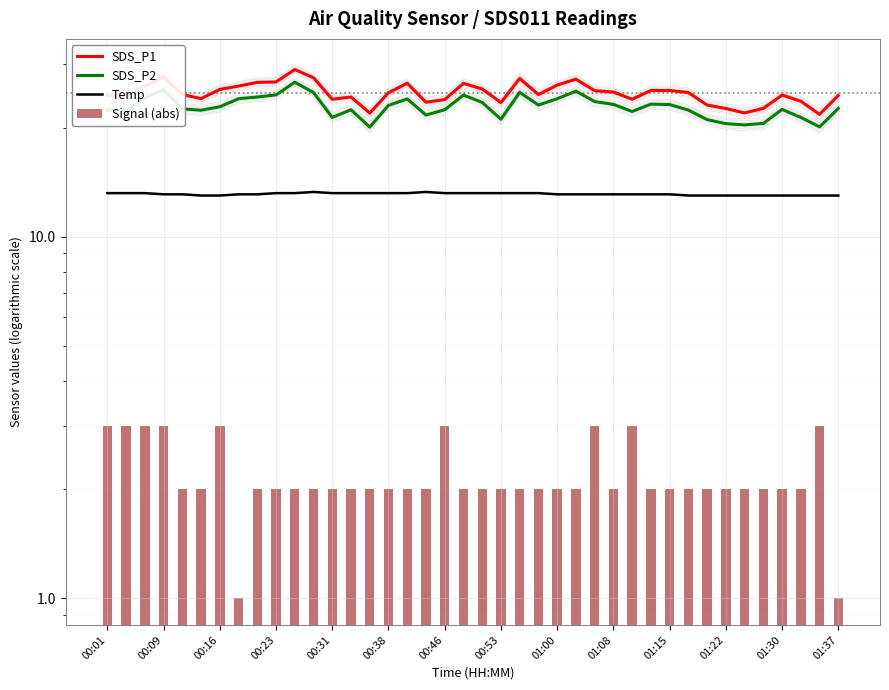

What position from the left is 00:09?

2